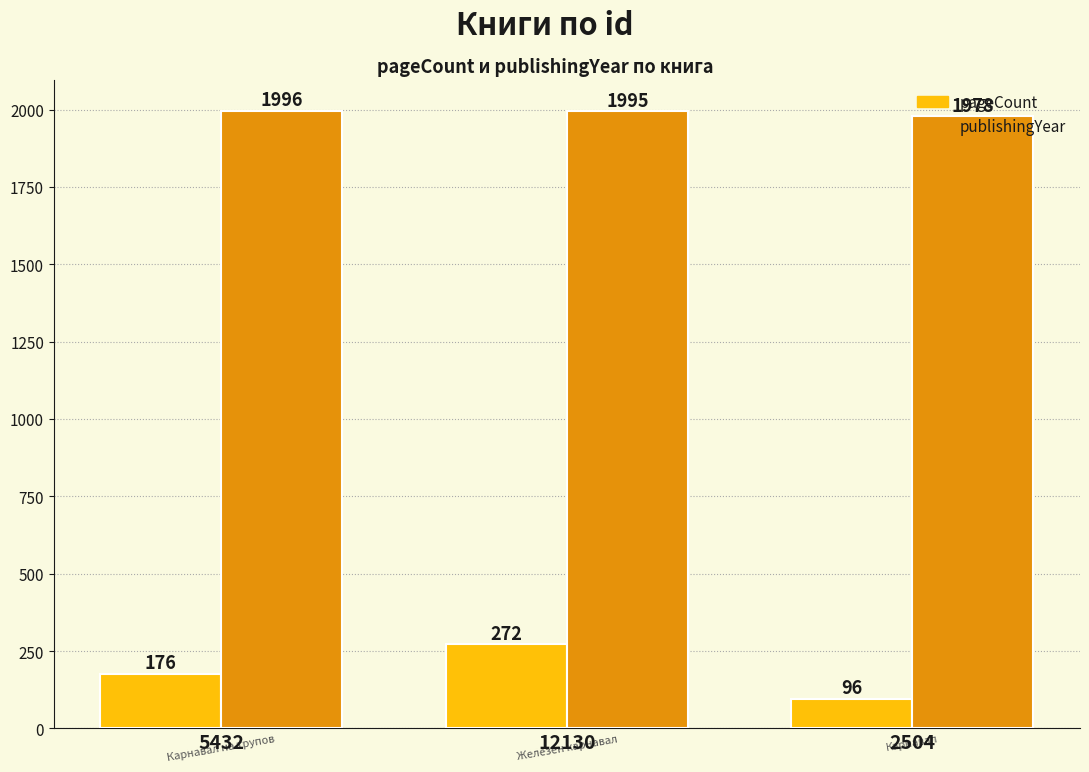

What are all the series names shown in the legend?

pageCount, publishingYear